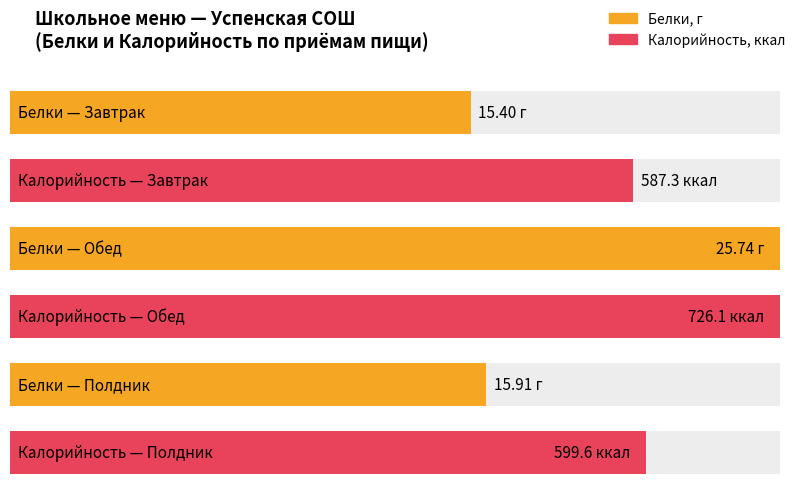

Is it true that Белки equals 15.9 at Полдник?

True